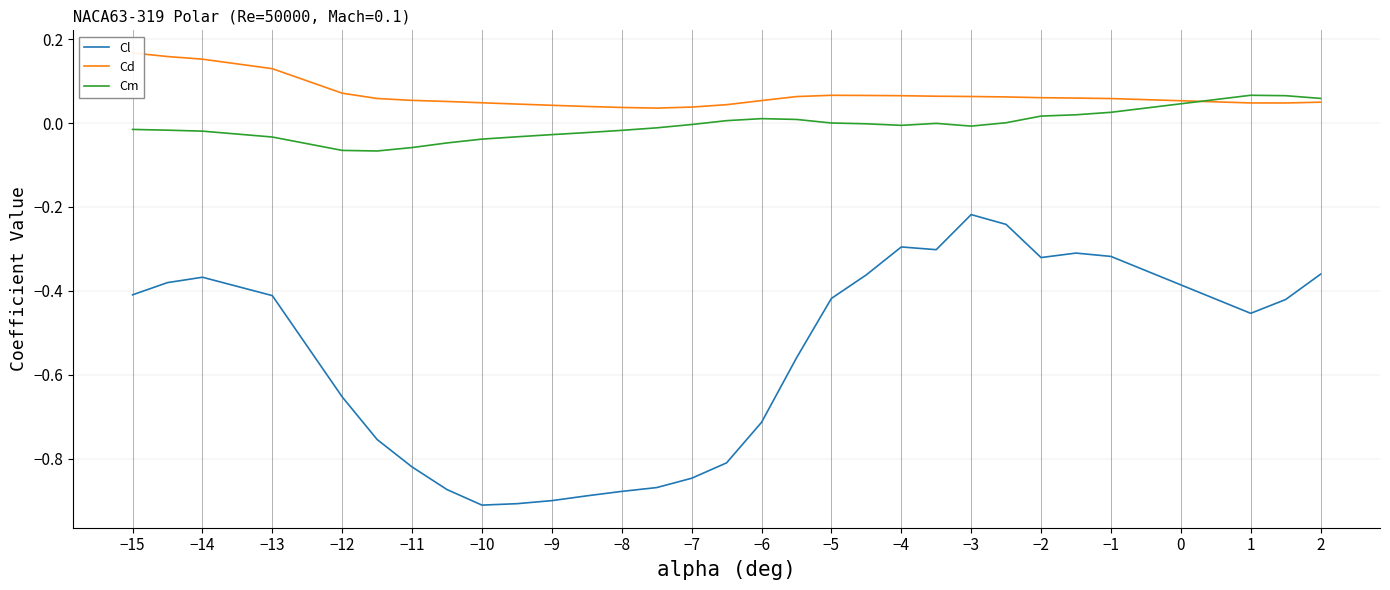

True or false: Cl and Cm cross at least once.

False